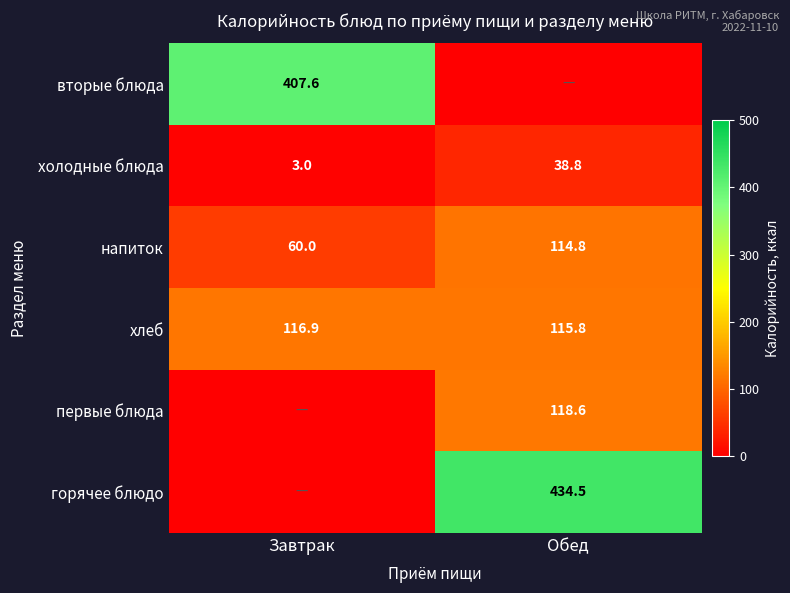

What is the sum of the хлеб values at Обед and Завтрак?

232.7